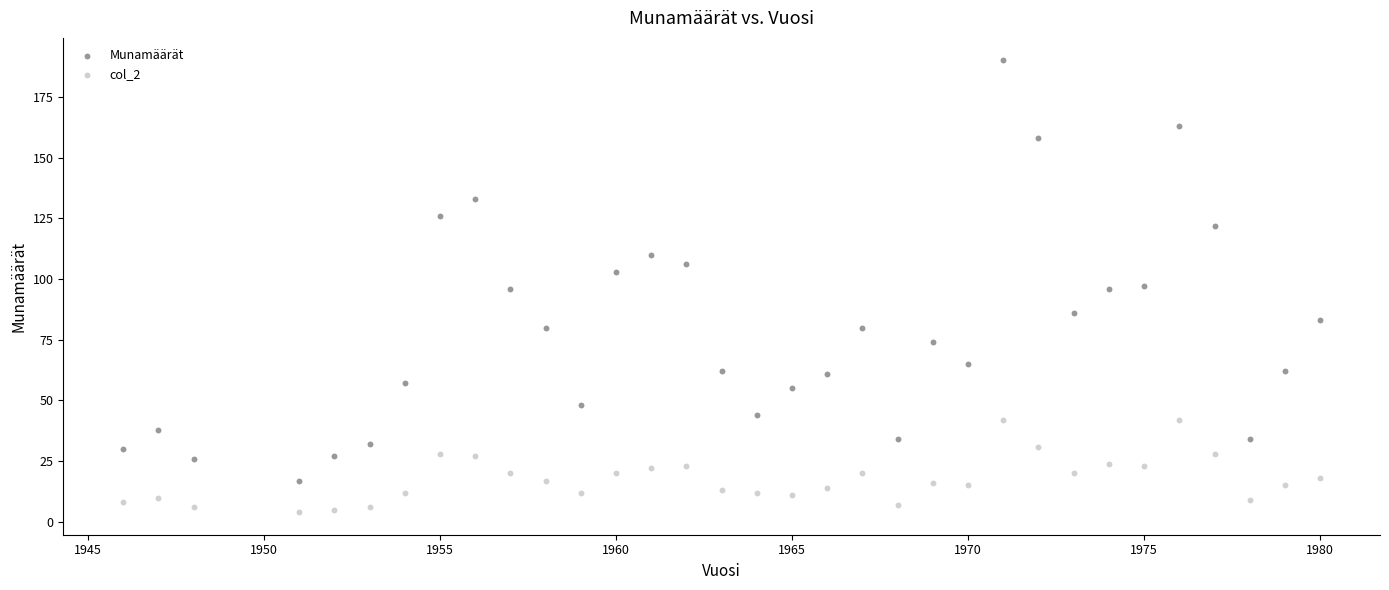

Which series contains the lowest Y value?

col_2